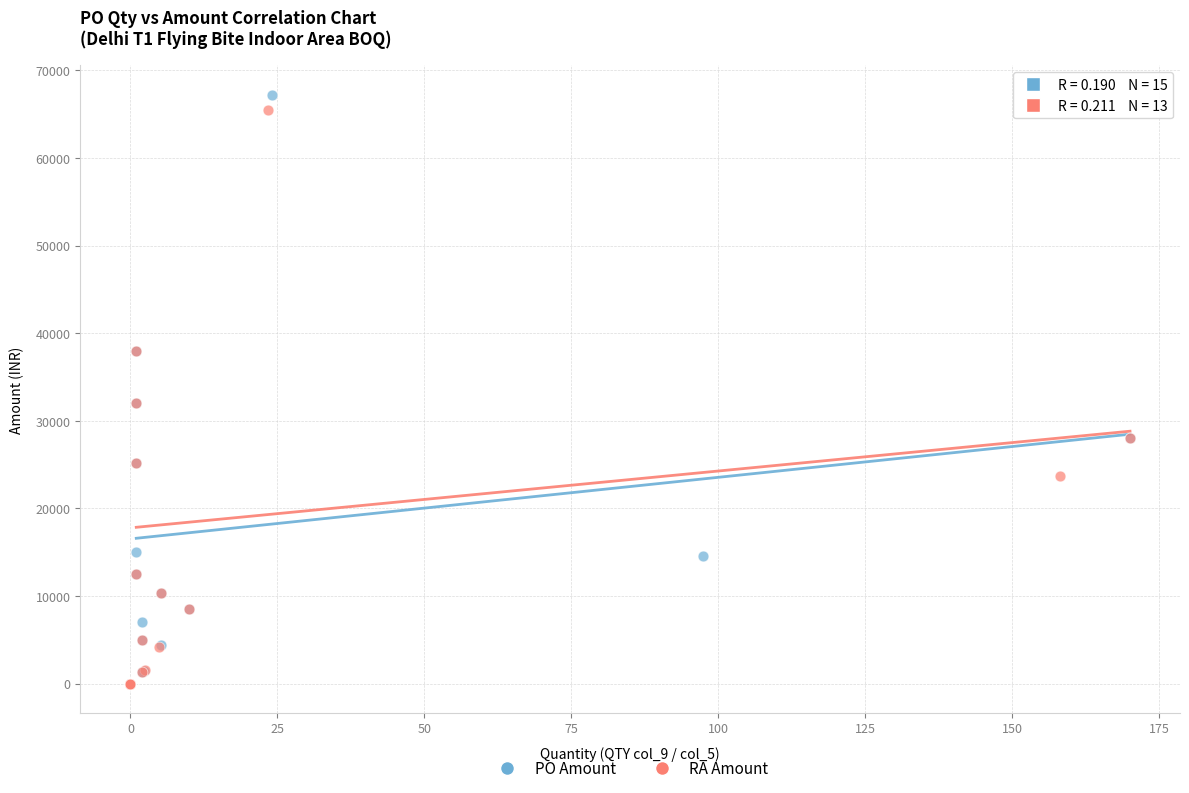

Which series has the largest Y range (max minus min)?

PO Amount